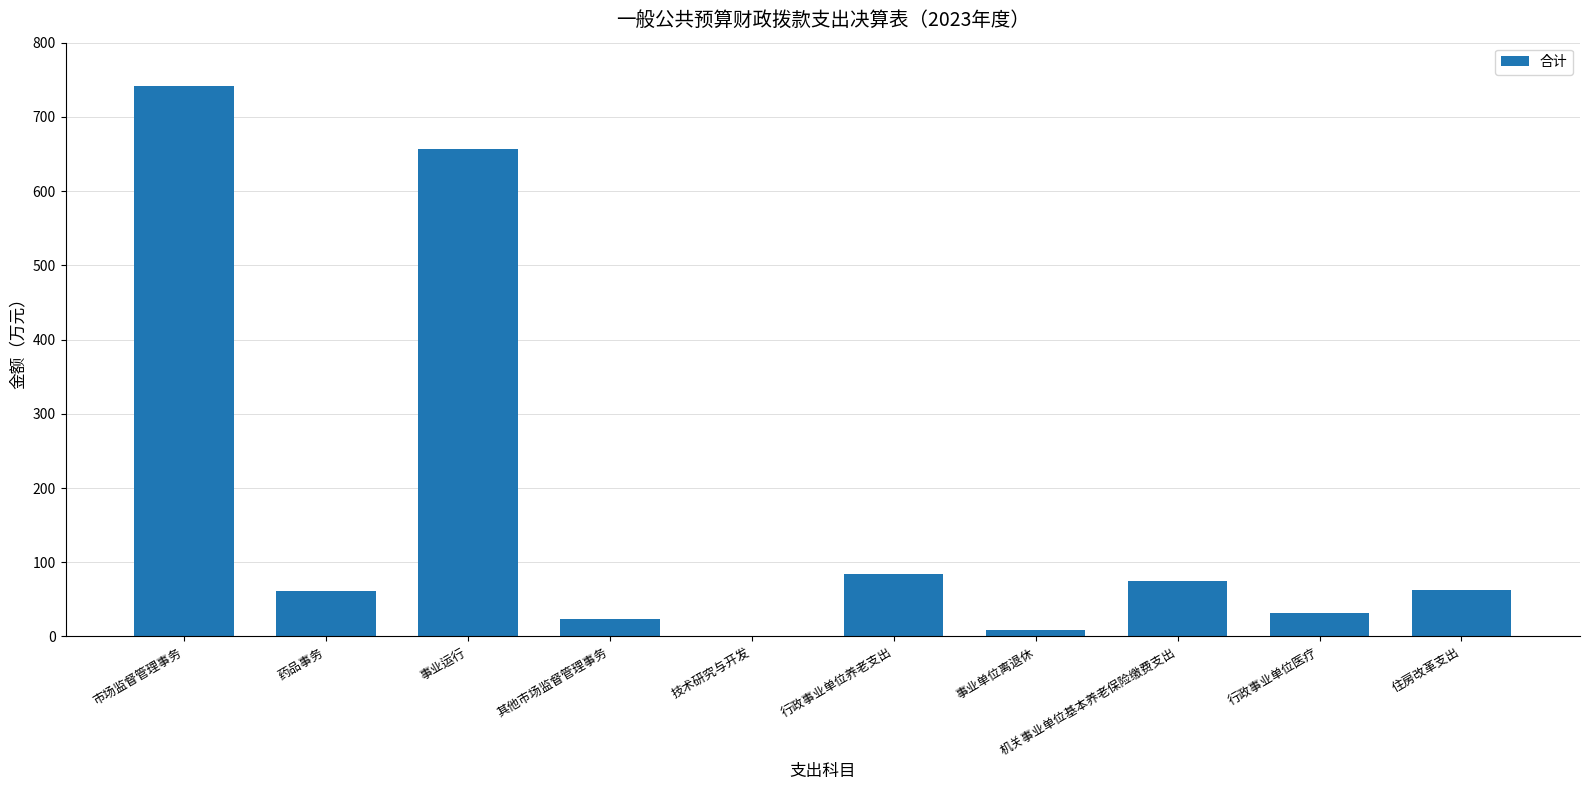

What is the approximate value at 行政事业单位养老支出?

83.5